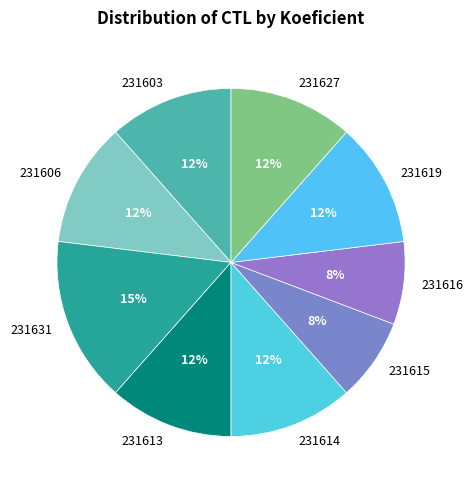

True or false: 231603 accounts for 2% of the total.

False